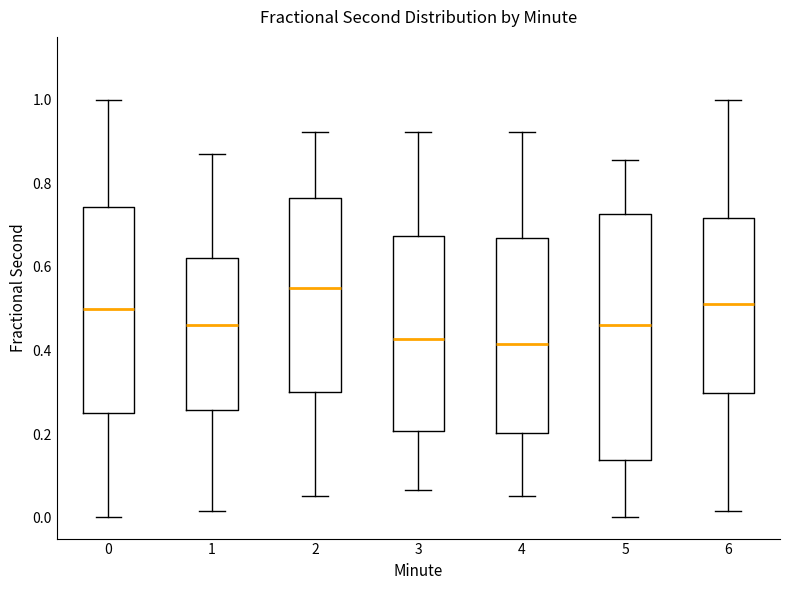

Reading left to right, read every box against the y-axis: the position of its median line, the range the box covers, and the ends of its whiskers. The values are not printed on the chart, so give them approximately, as read against the axis.

0: median 0.50, box 0.26 to 0.74, whiskers 0.00 to 1.00
1: median 0.46, box 0.26 to 0.62, whiskers 0.02 to 0.86
2: median 0.54, box 0.30 to 0.76, whiskers 0.06 to 0.92
3: median 0.42, box 0.20 to 0.68, whiskers 0.06 to 0.92
4: median 0.42, box 0.20 to 0.68, whiskers 0.06 to 0.92
5: median 0.46, box 0.14 to 0.72, whiskers 0.00 to 0.86
6: median 0.52, box 0.30 to 0.72, whiskers 0.02 to 1.00